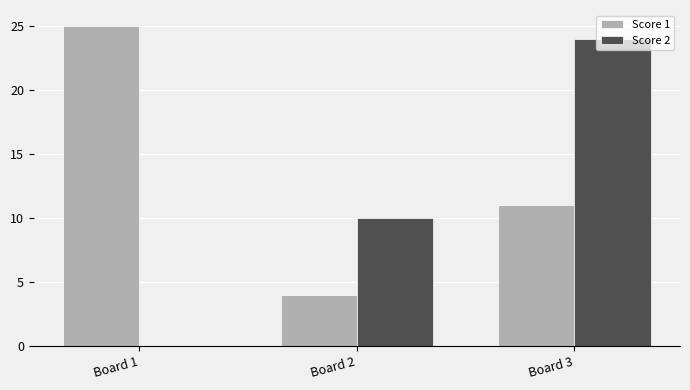

Count the number of categories in the chart.

3